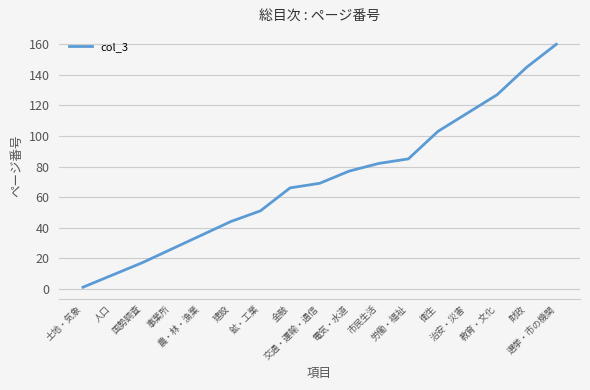

What is the greatest value displayed?

160